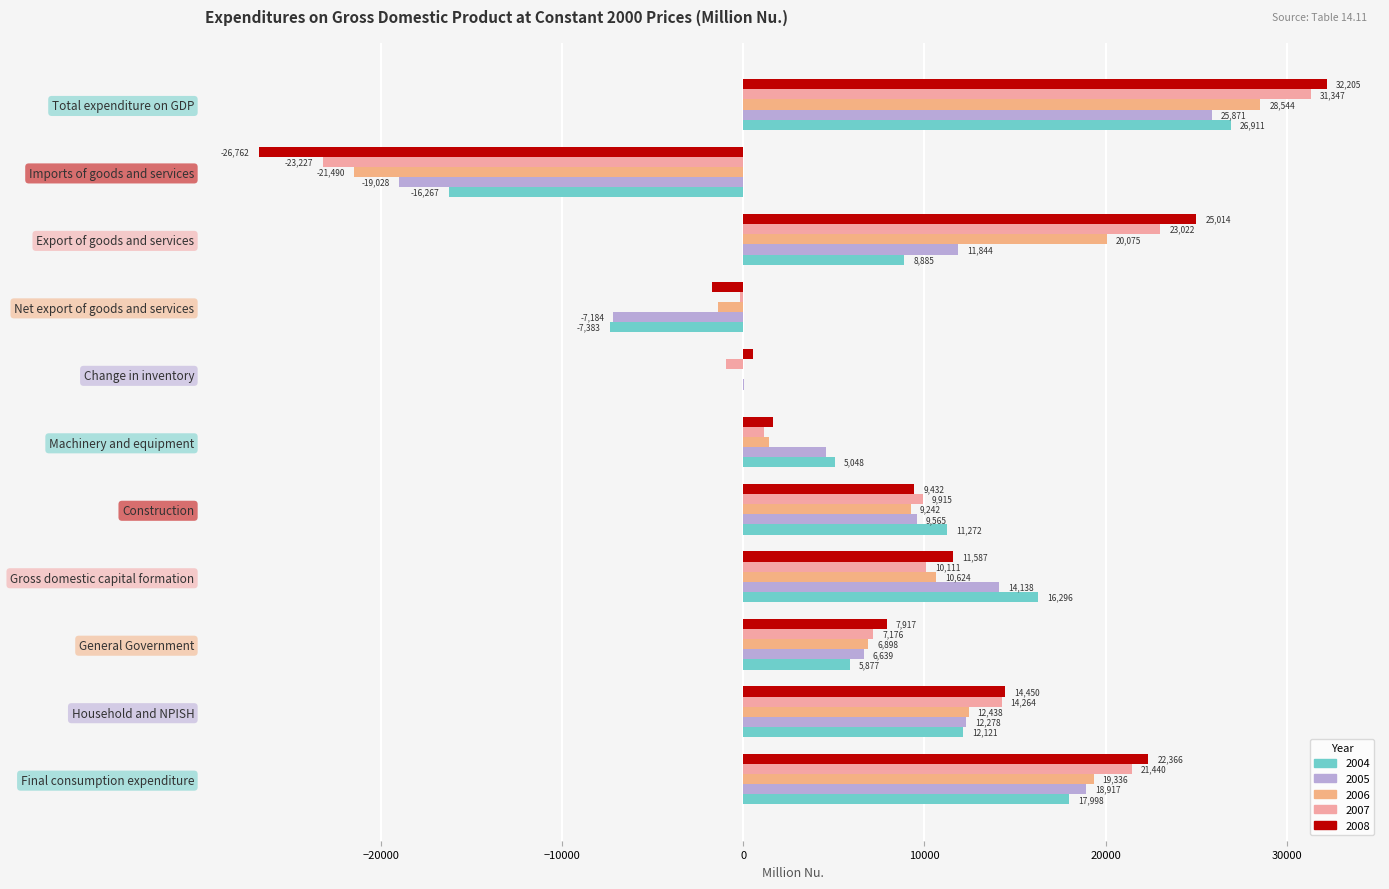

Which has a higher value, General Government or Imports of goods and services?

General Government